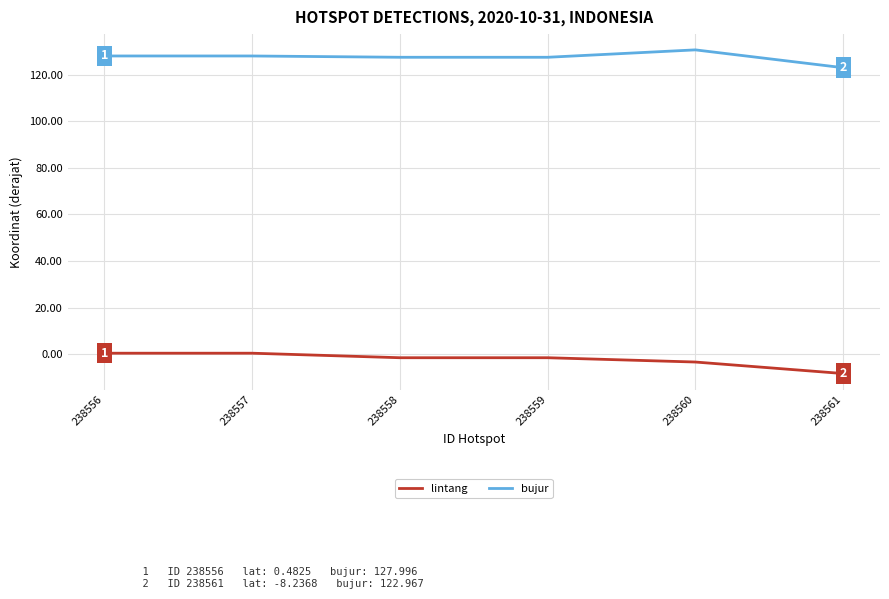

At how many categories does at least one series exceed 1?

6